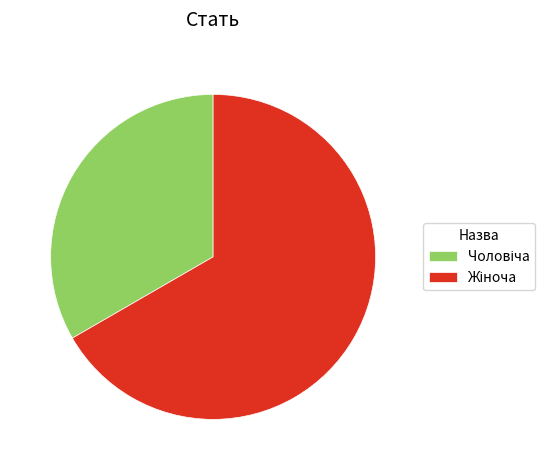

Does any single category account for the majority?

Yes